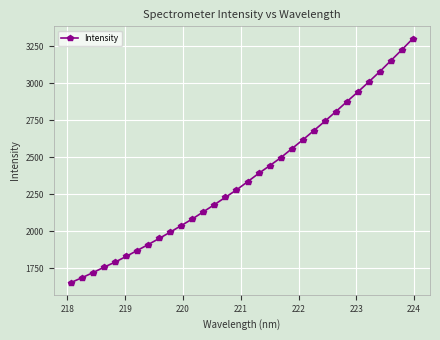

True or false: there are more than 2 points higher than both neighbors.

False